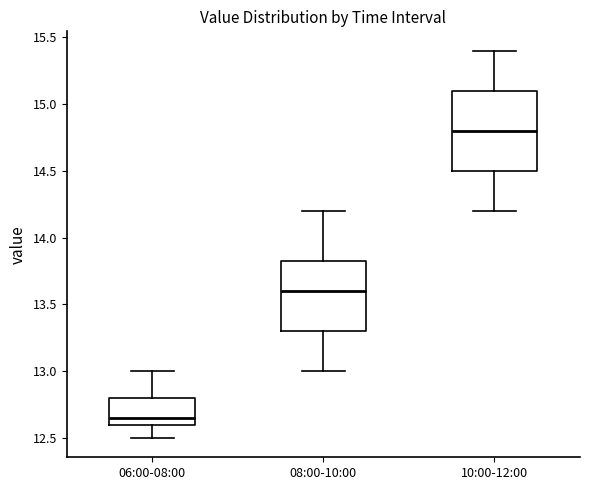

Reading left to right, read every box against the y-axis: the position of its median line, the range the box covers, and the ends of its whiskers. The values are not printed on the chart, so give them approximately, as read against the axis.

06:00-08:00: median 12.65, box 12.60 to 12.80, whiskers 12.50 to 13.00
08:00-10:00: median 13.60, box 13.30 to 13.85, whiskers 13.00 to 14.20
10:00-12:00: median 14.80, box 14.50 to 15.10, whiskers 14.20 to 15.40